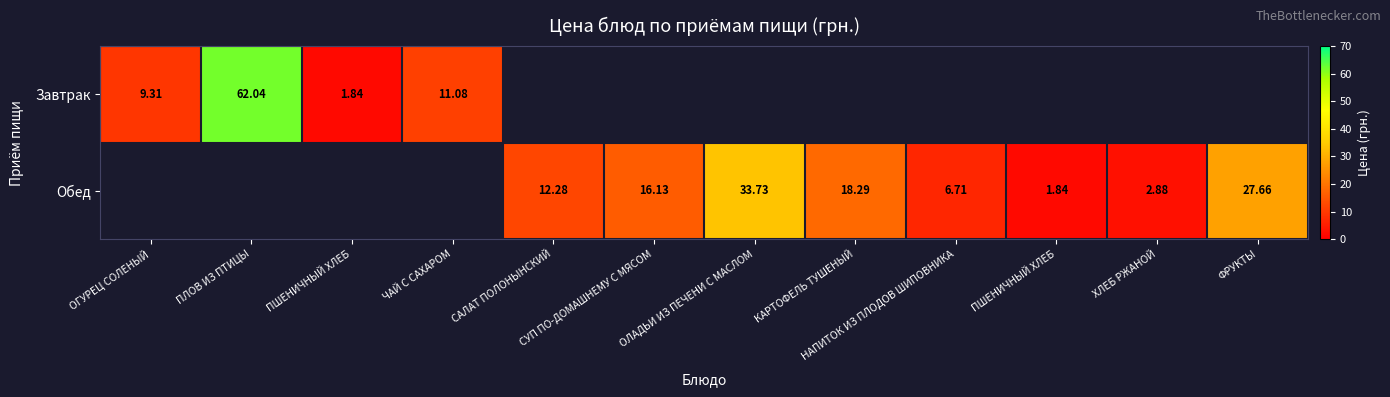

At how many categories does at least one series exceed 36?

1